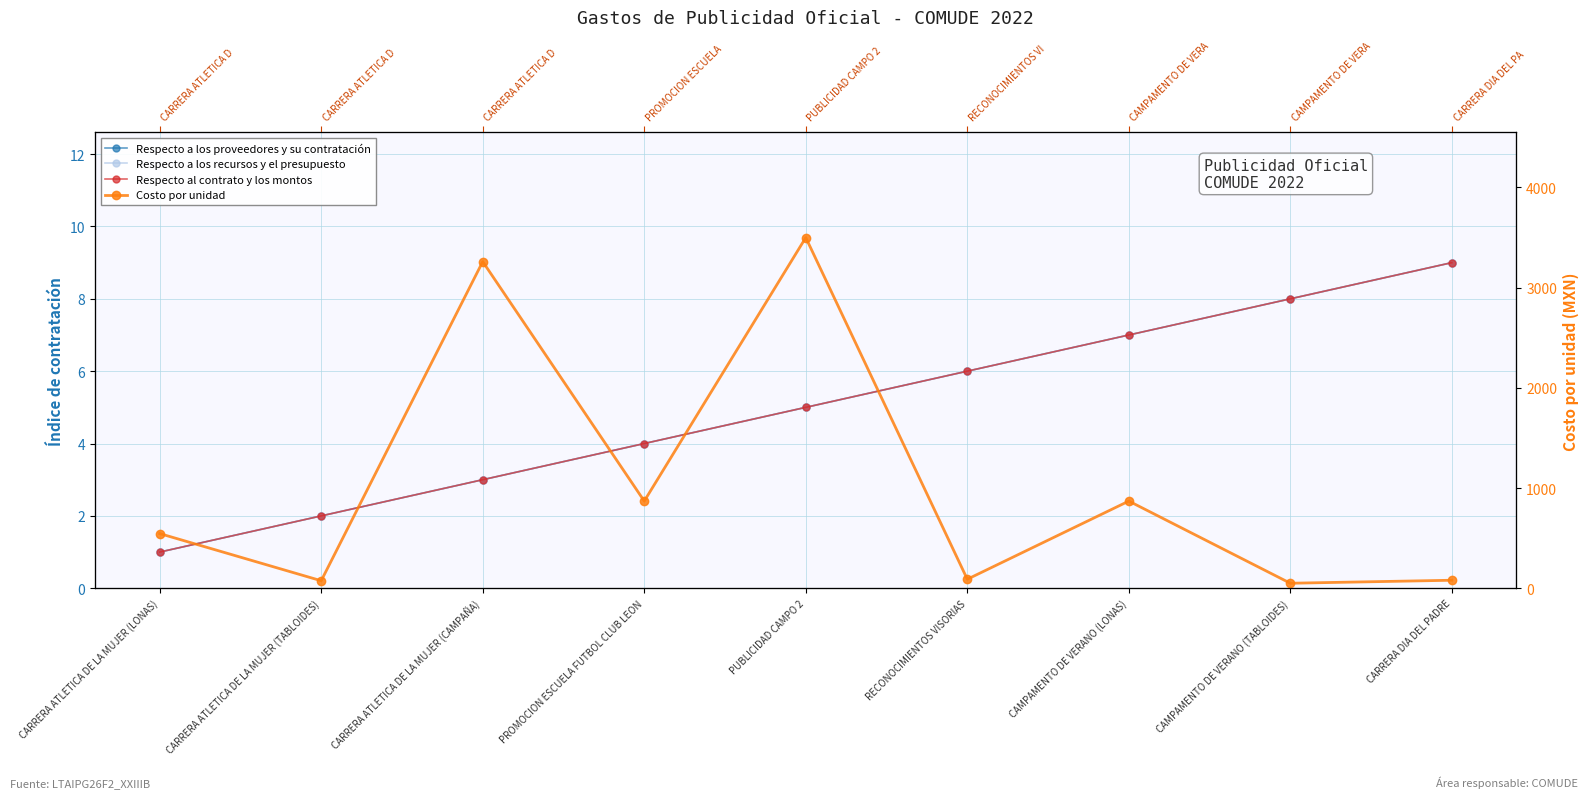

What are all the series names shown in the legend?

Respecto a los proveedores y su contratación, Respecto a los recursos y el presupuesto, Respecto al contrato y los montos, Costo por unidad